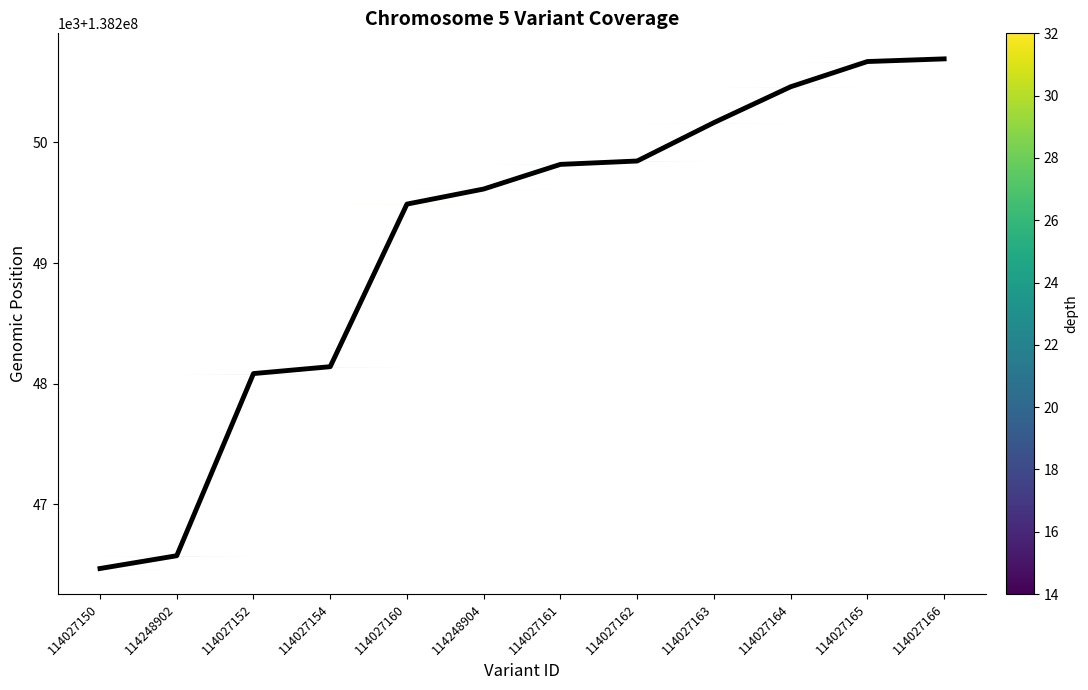

Which has a higher value, 114027165 or 114248902?

114027165